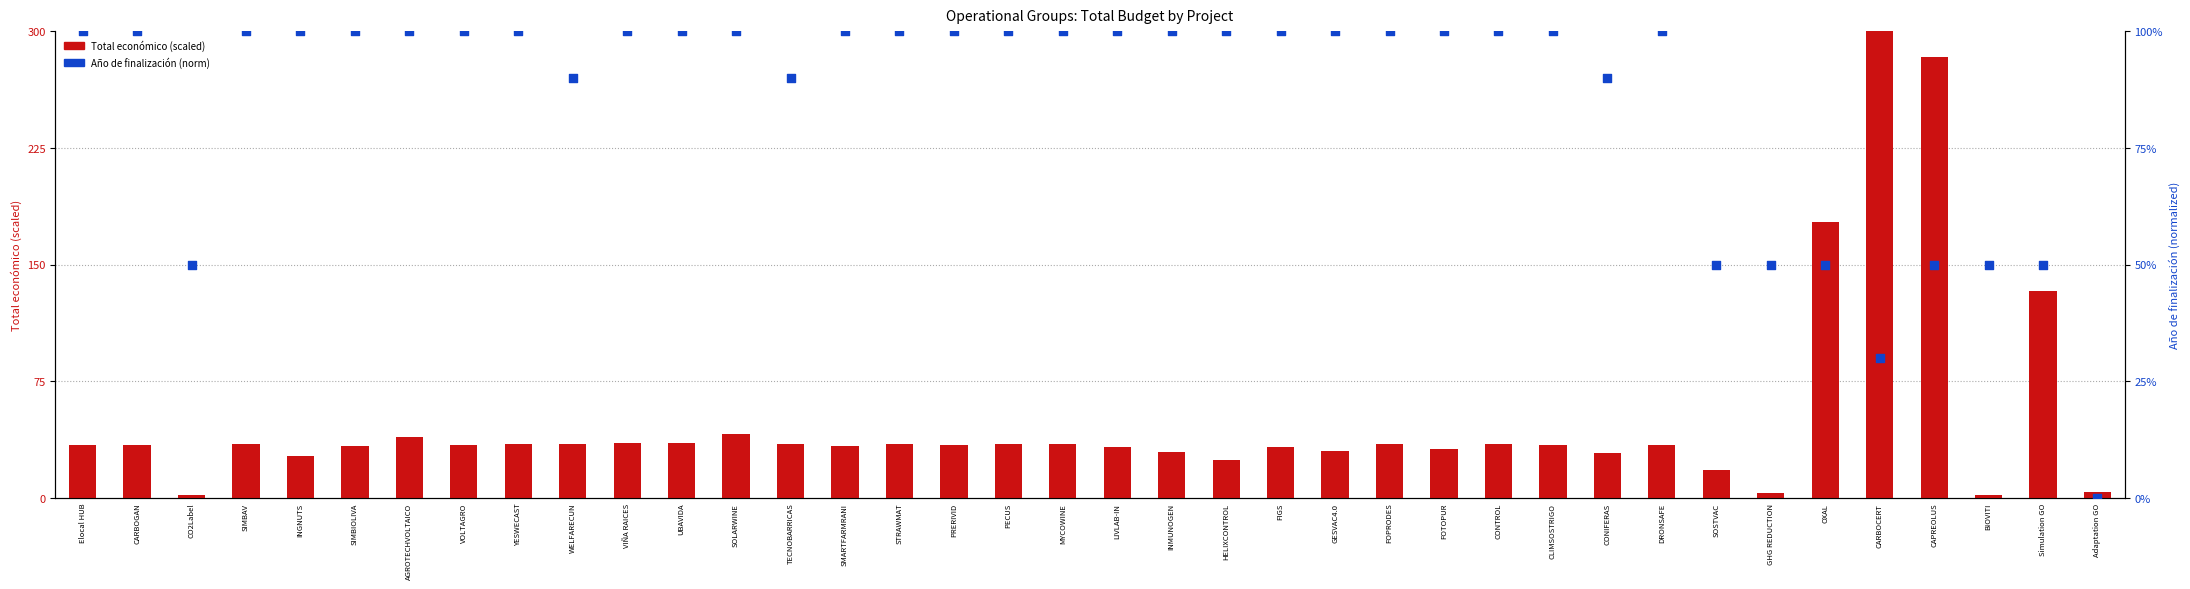

Which series has the largest total across all categories?

Año de finalización (norm)